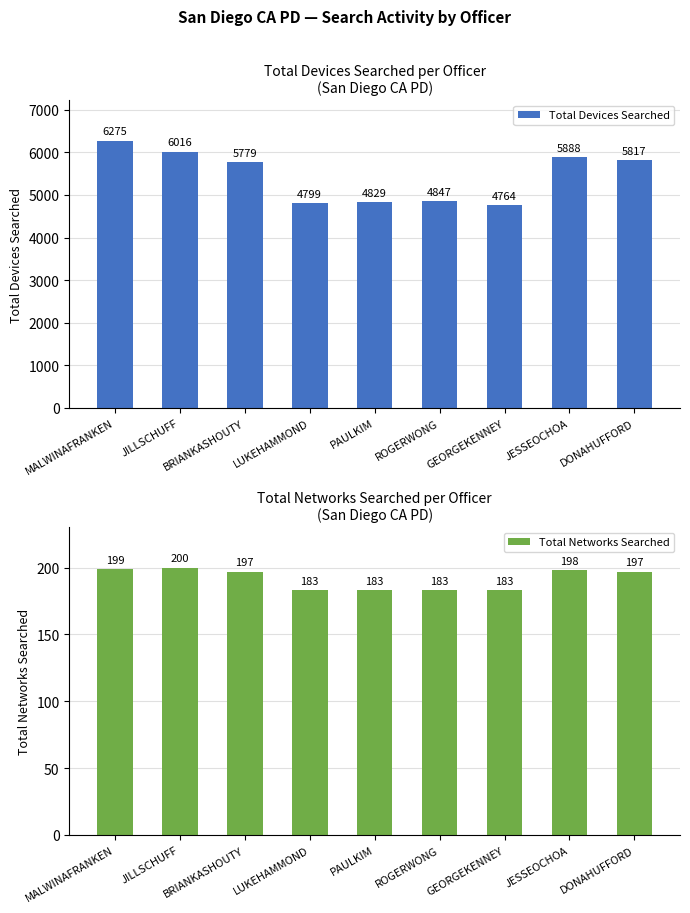

At how many categories does at least one series exceed 1376?

9